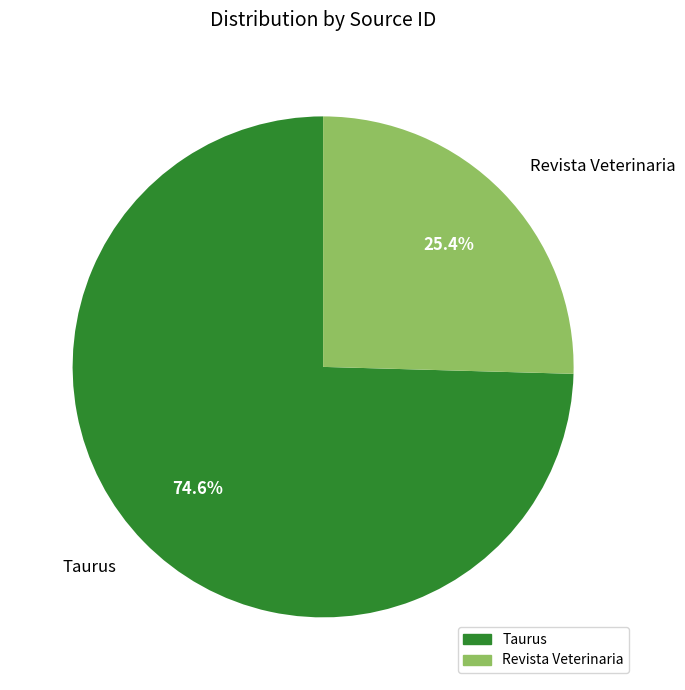

To the nearest percent, what portion does Taurus represent?

75%